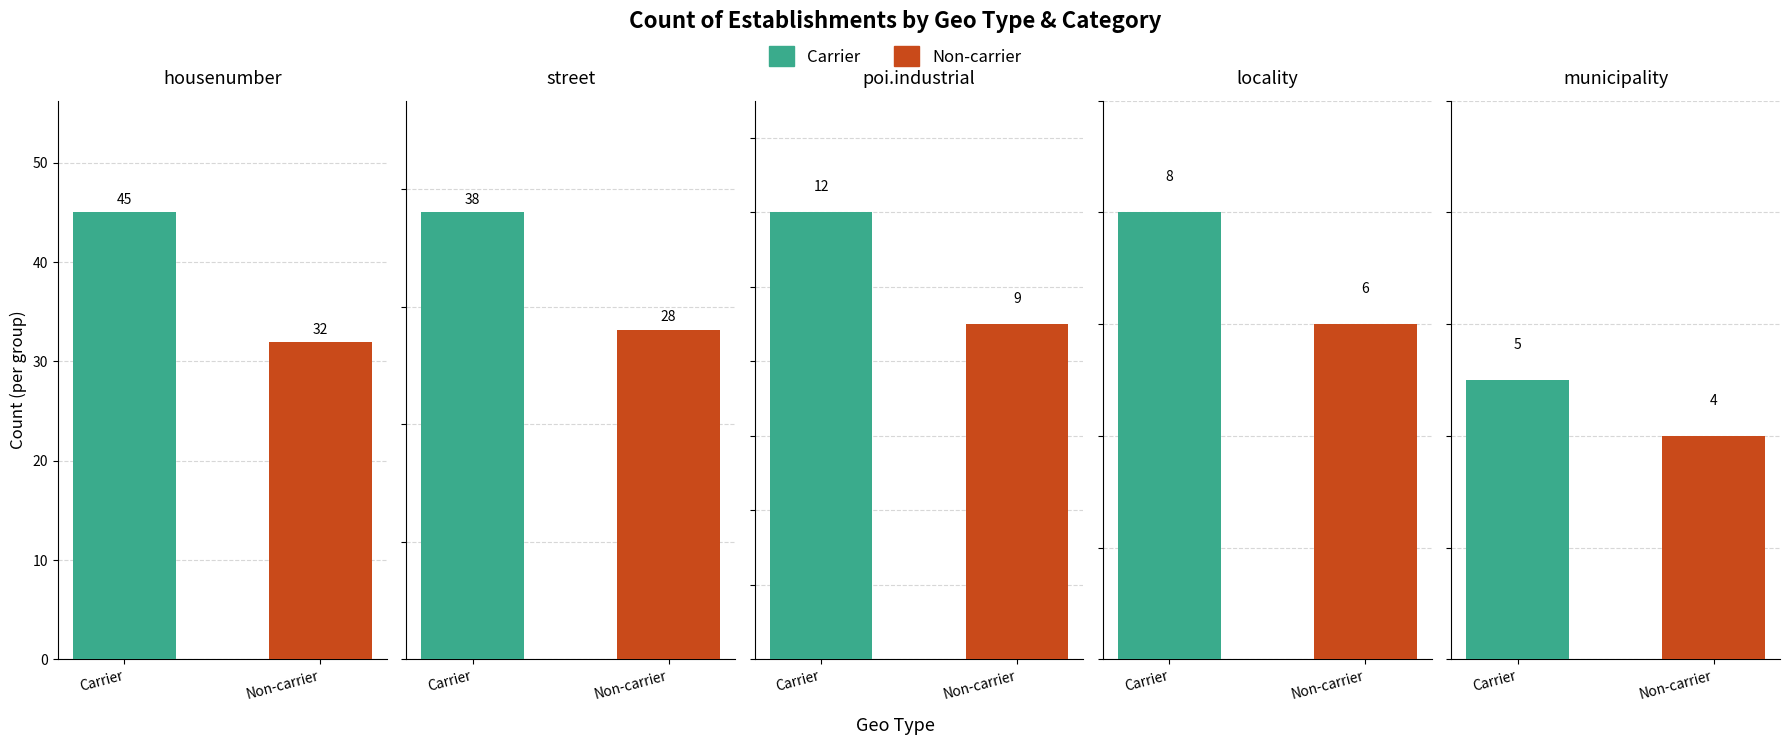

What is the minimum value for Carrier?

5